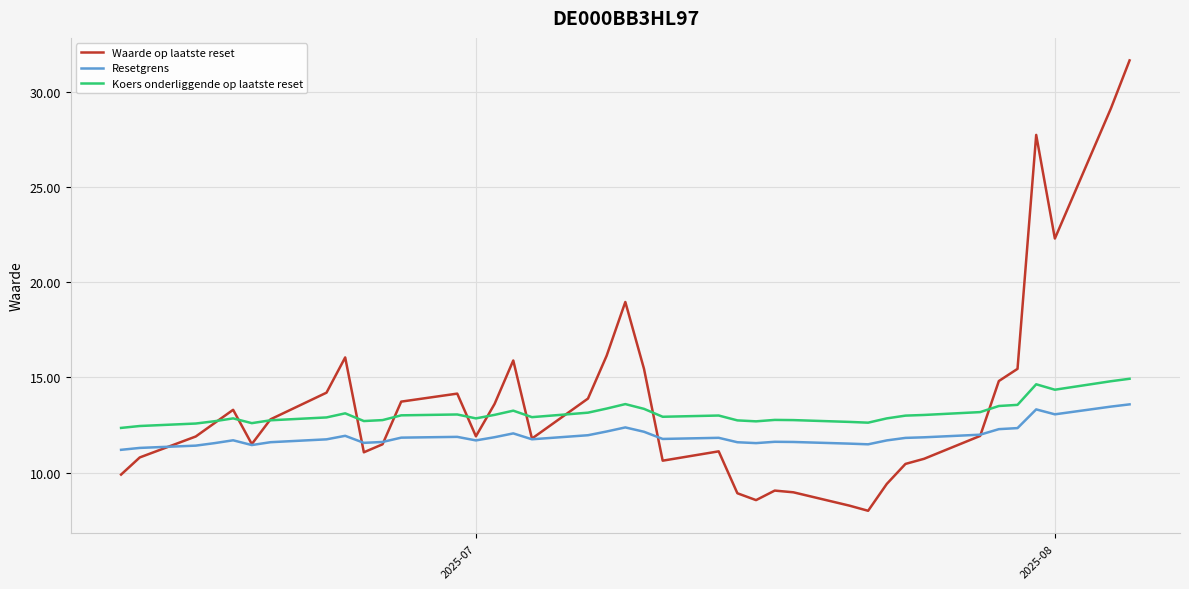

True or false: Koers onderliggende op laatste reset and Resetgrens intersect in this chart.

False